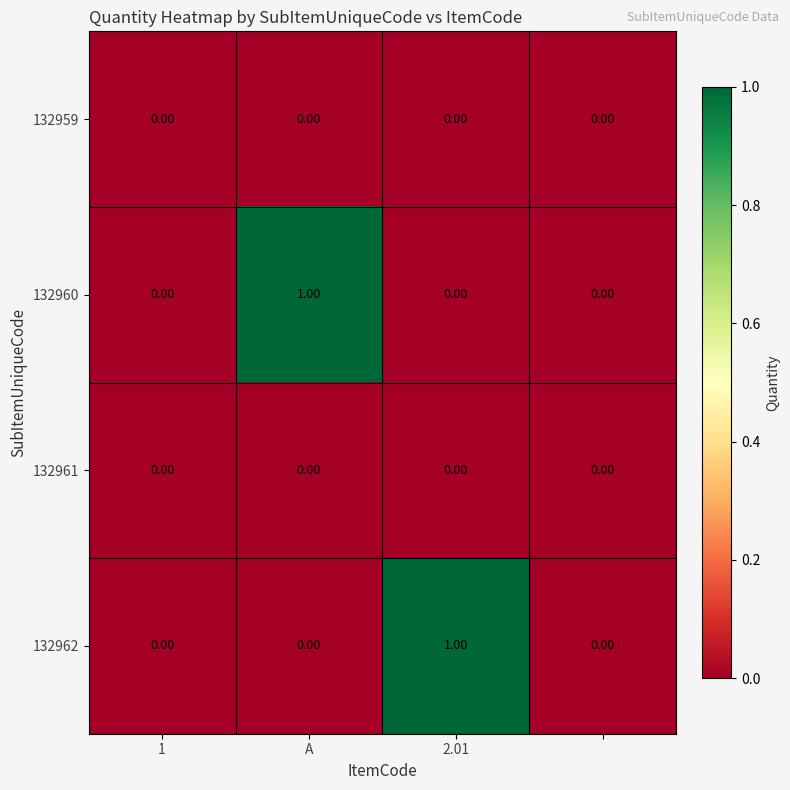

Which series has the largest range (max minus min)?

132960